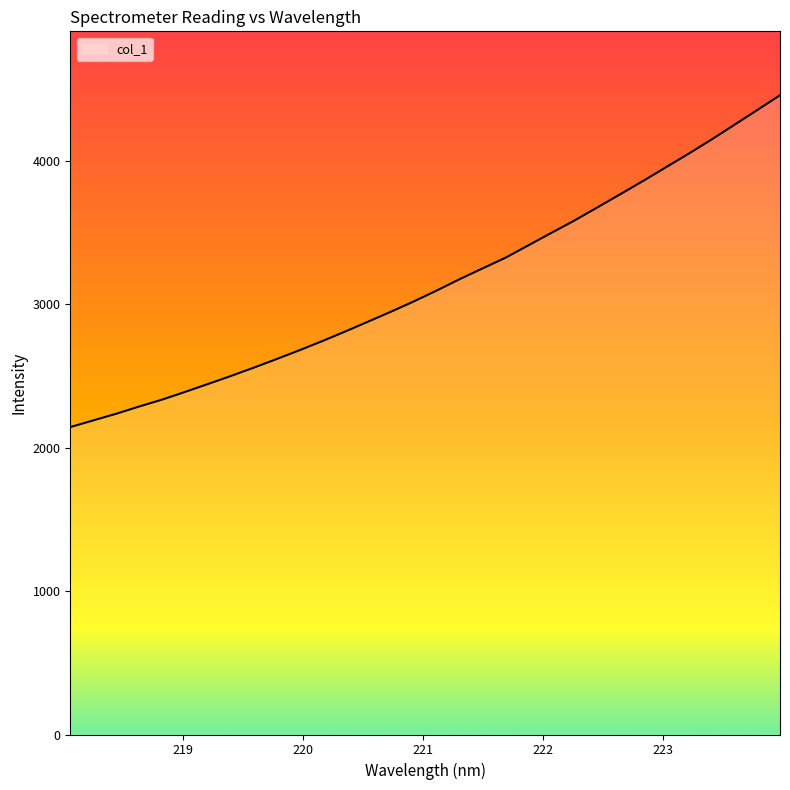

What is the greatest value displayed?

4456.5